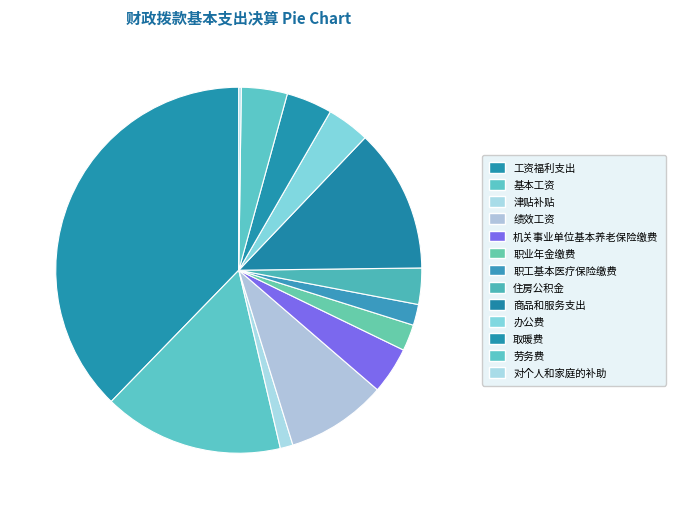

To the nearest percent, what is the difference between the largest and smallest slice percentages?

38%